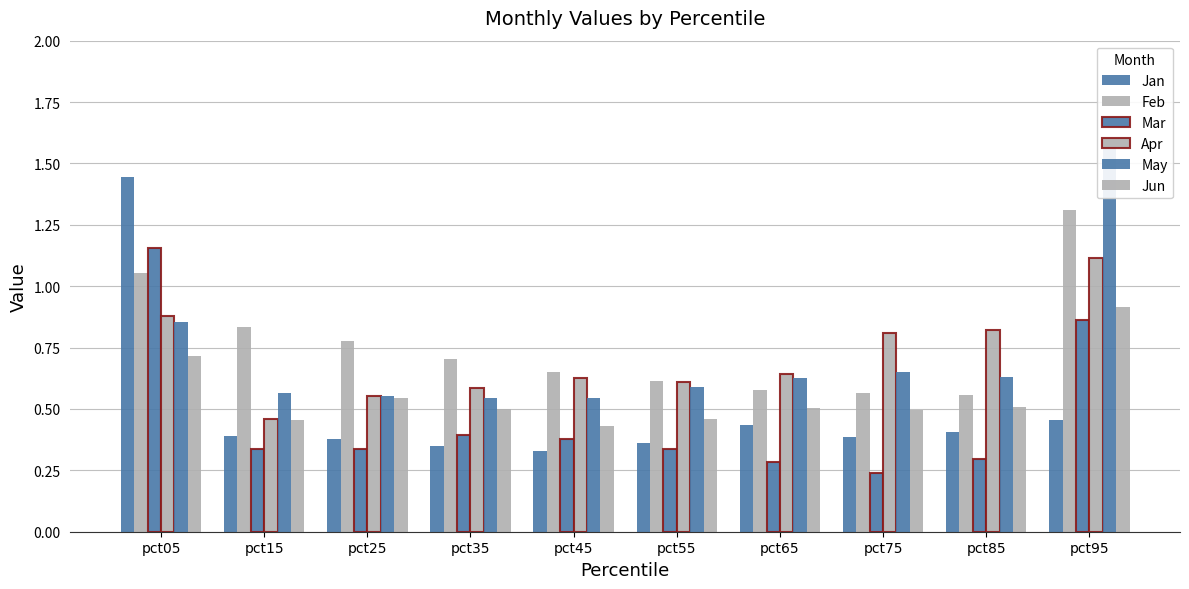

How many bars are there in each group?

6